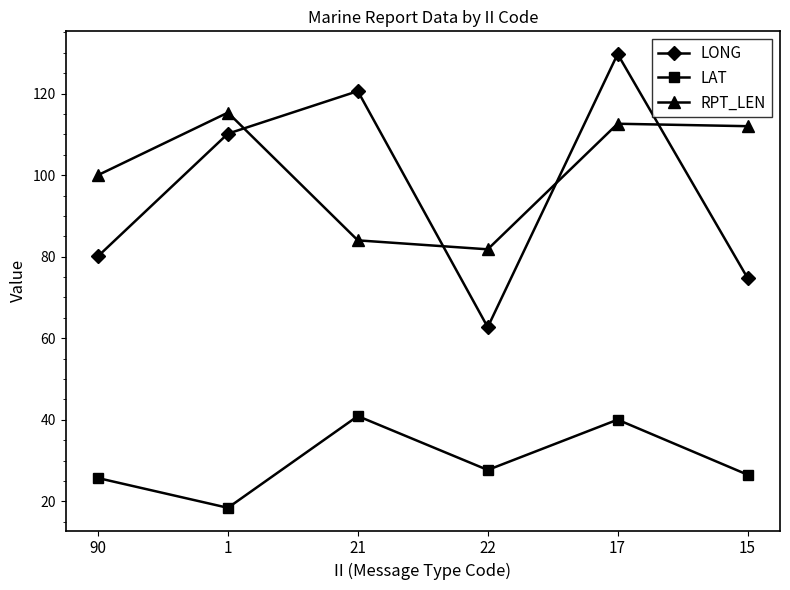

Is this an area chart (filled region under the line)?

No